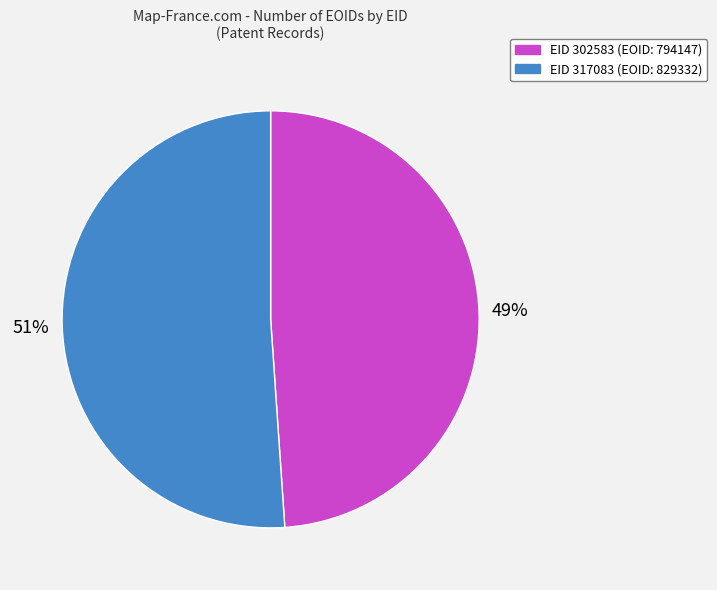

To the nearest percent, what is the average slice percentage?

50%